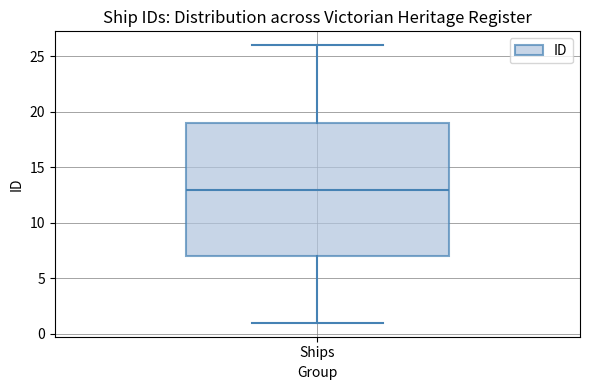

Read this box plot against the y-axis: the position of the median line, the range covered by the box, and the ends of both whiskers. The values are not printed on the chart, so give them approximately, as read against the axis.

median 13, box 7 to 19, whiskers 1 to 26